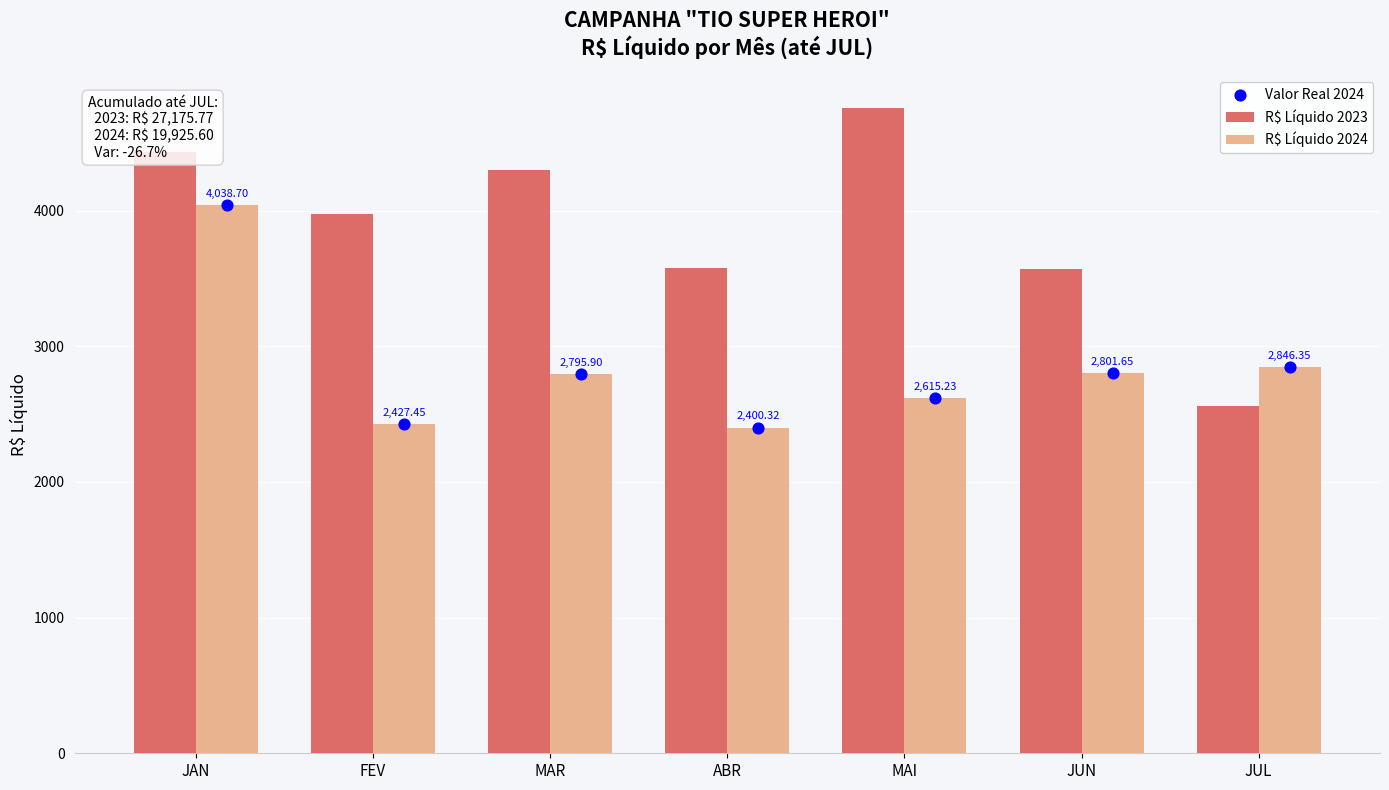

Which series contains the lowest Y value?

R$ Líquido 2024